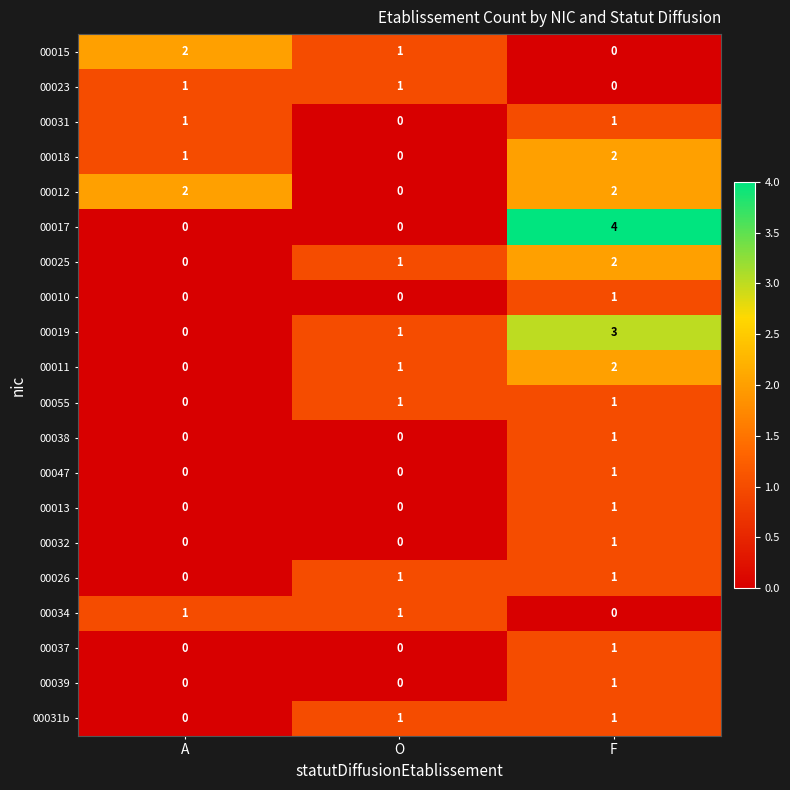

What is the sum of all 00011 values?

3